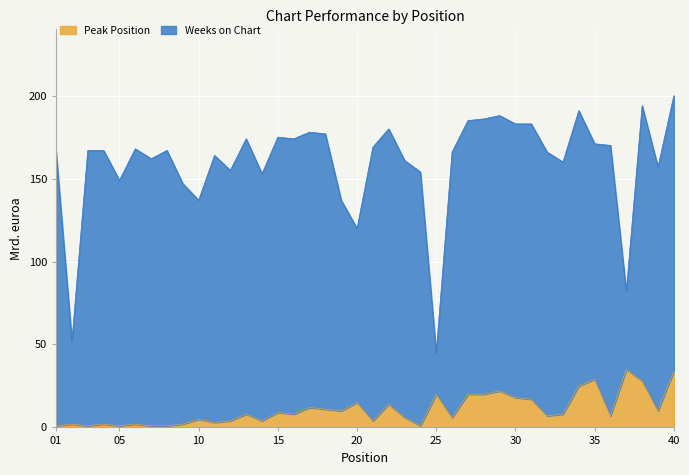

Rank the categories by value from highest to lowest.

37, 40, 35, 38, 34, 29, 25, 27, 28, 30, 31, 20, 22, 17, 18, 19, 39, 15, 13, 16, 33, 32, 36, 23, 26, 10, 12, 14, 21, 11, 2, 4, 6, 9, 1, 3, 5, 7, 8, 24